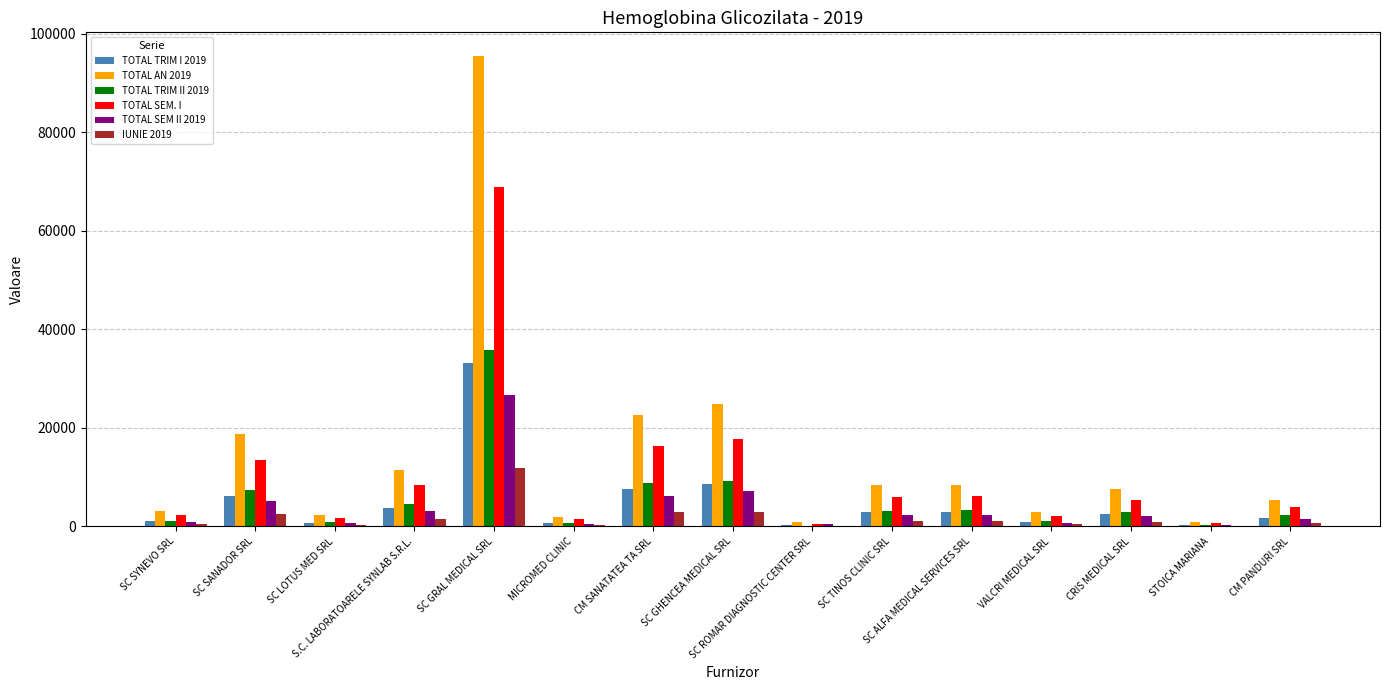

What are all the series names shown in the legend?

TOTAL TRIM I 2019, TOTAL AN 2019, TOTAL TRIM II 2019, TOTAL SEM. I, TOTAL SEM II 2019, IUNIE 2019